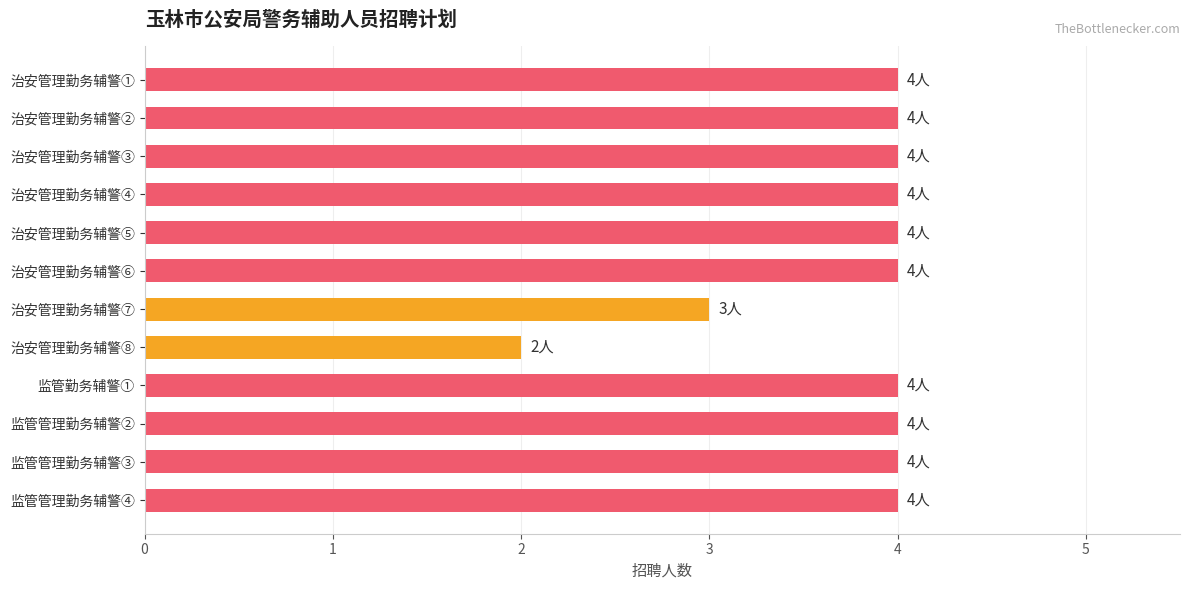

What is the label of the 4th bar from the bottom?

监管勤务辅警①